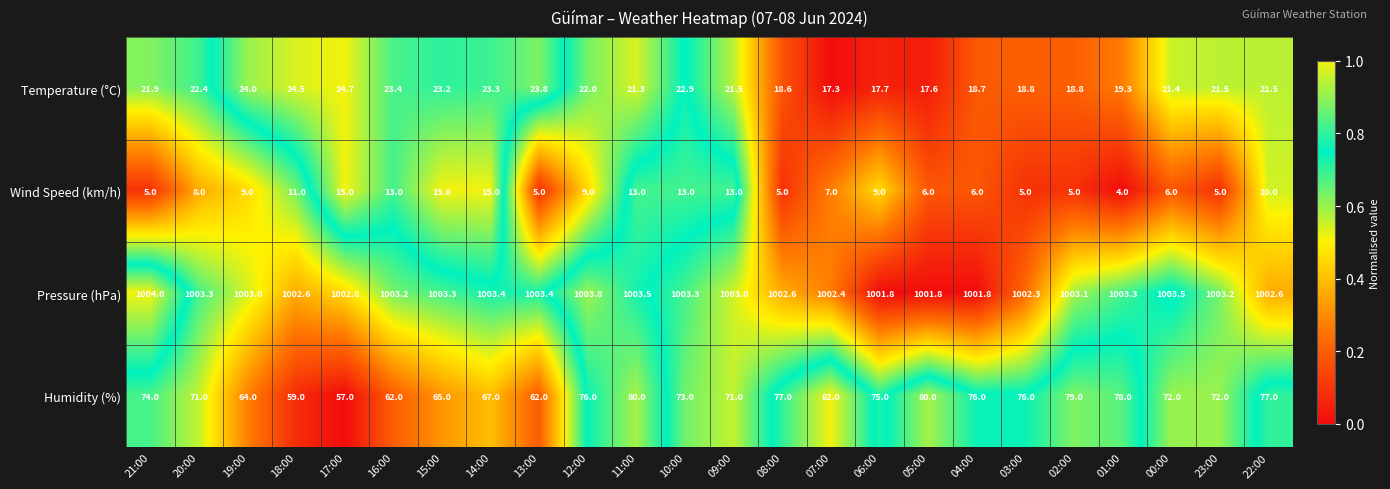

How many series are shown in this chart?

4